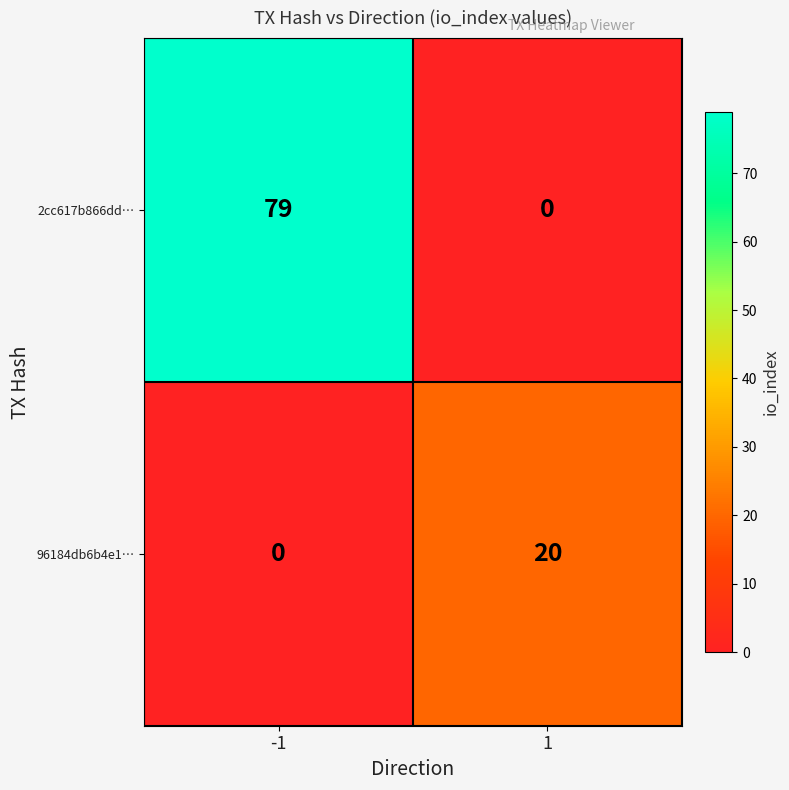

What is the total value across all series at 1?

20